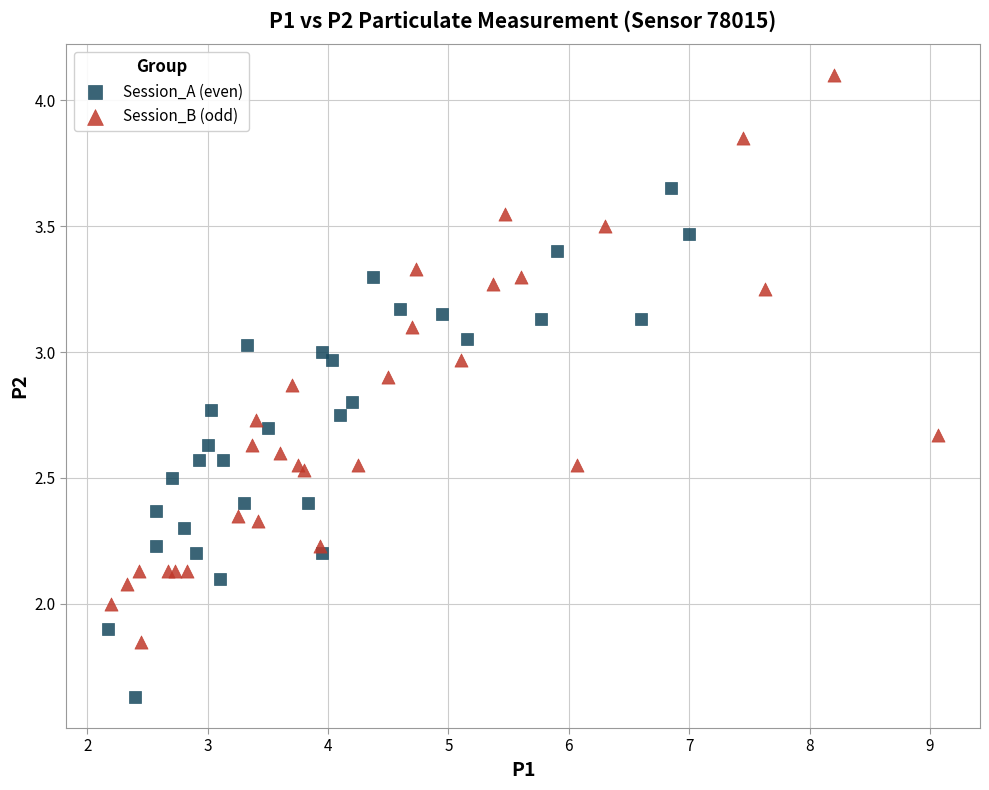

Which series contains the highest Y value?

Session_B (odd)